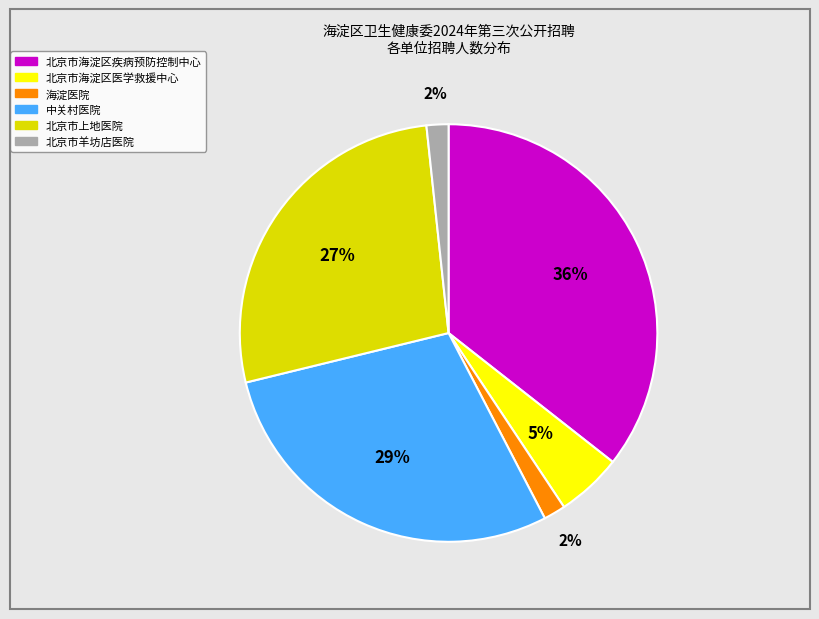

Combined, do 中关村医院 and 北京市海淀区医学救援中心 account for over 50%?

No